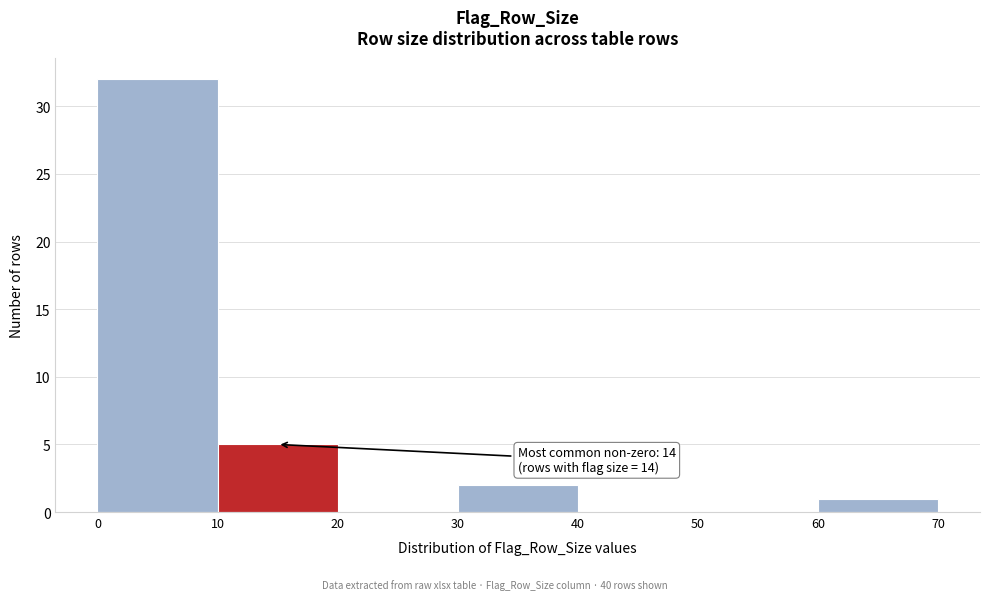

Which range on the x-axis has the tallest bar?

0 to 10